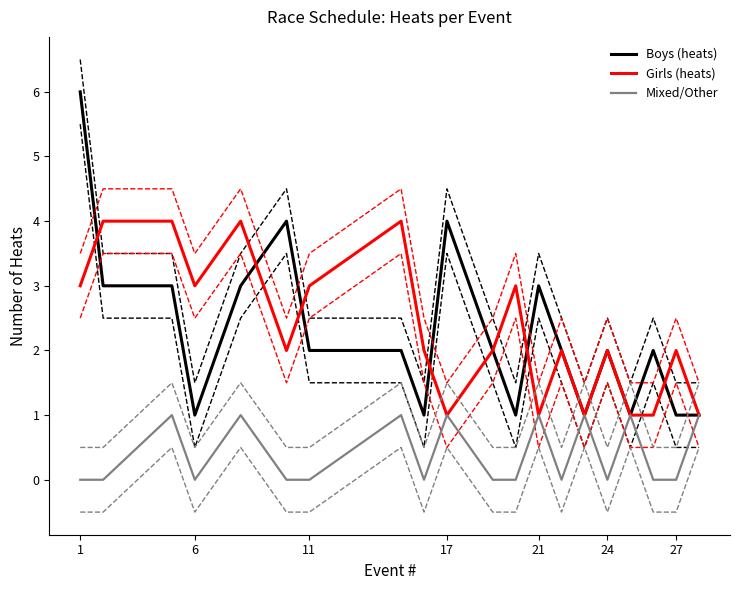

Which series has the largest total across all categories?

Girls (heats)